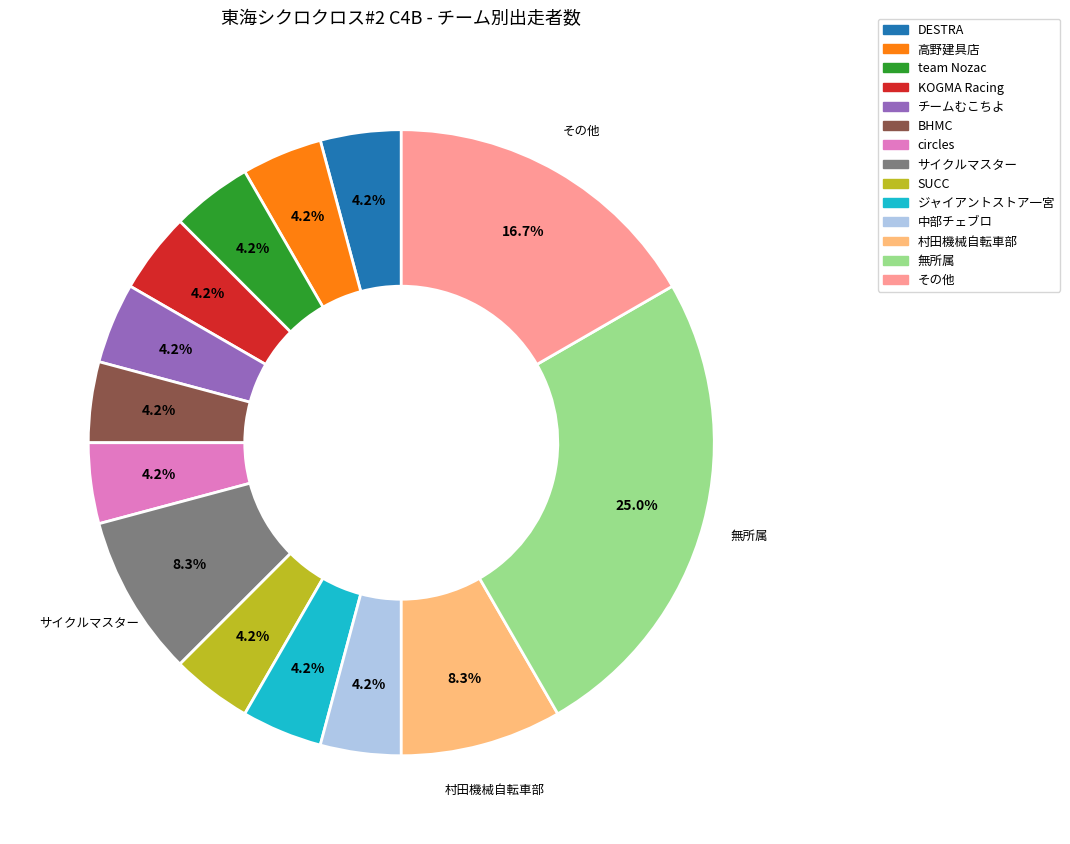

Does any single category account for the majority?

No